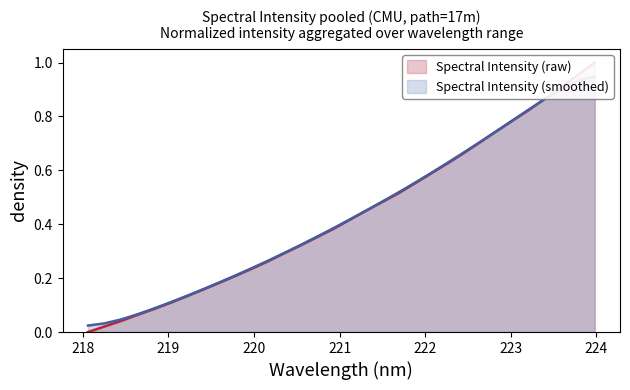

Rank the categories by value from lowest to highest.

218.0596, 218.2508, 218.442, 218.6332, 218.8244, 219.0156, 219.2067, 219.3979, 219.589, 219.7801, 219.9712, 220.1623, 220.3533, 220.5444, 220.7354, 220.9264, 221.1174, 221.3083, 221.4993, 221.6902, 221.8812, 222.0721, 222.263, 222.4538, 222.6447, 222.8355, 223.0264, 223.2172, 223.408, 223.5987, 223.7895, 223.9802